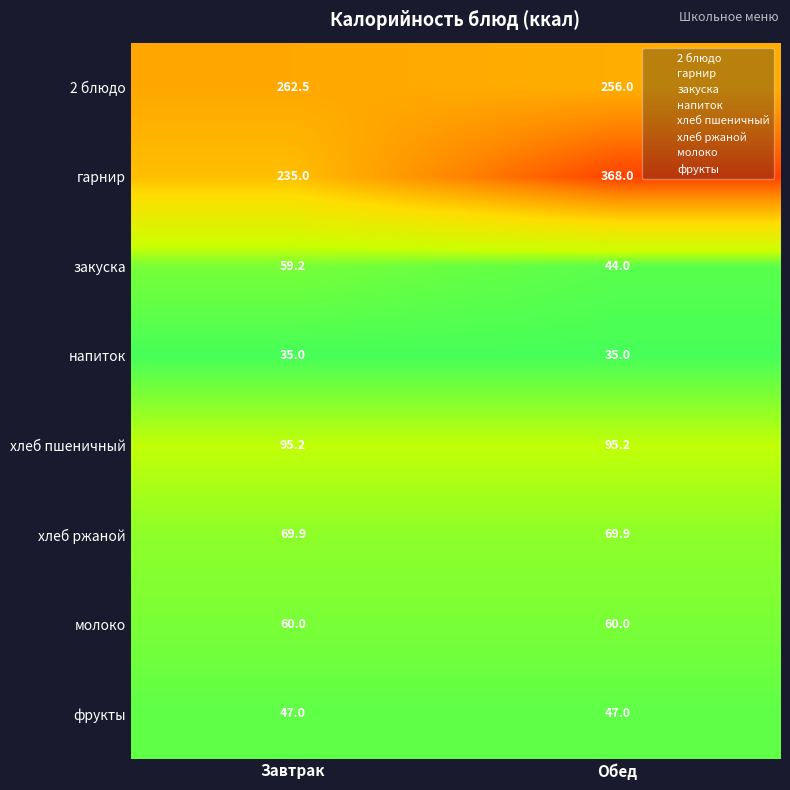

Is it true that напиток equals 4.0 at Обед?

False